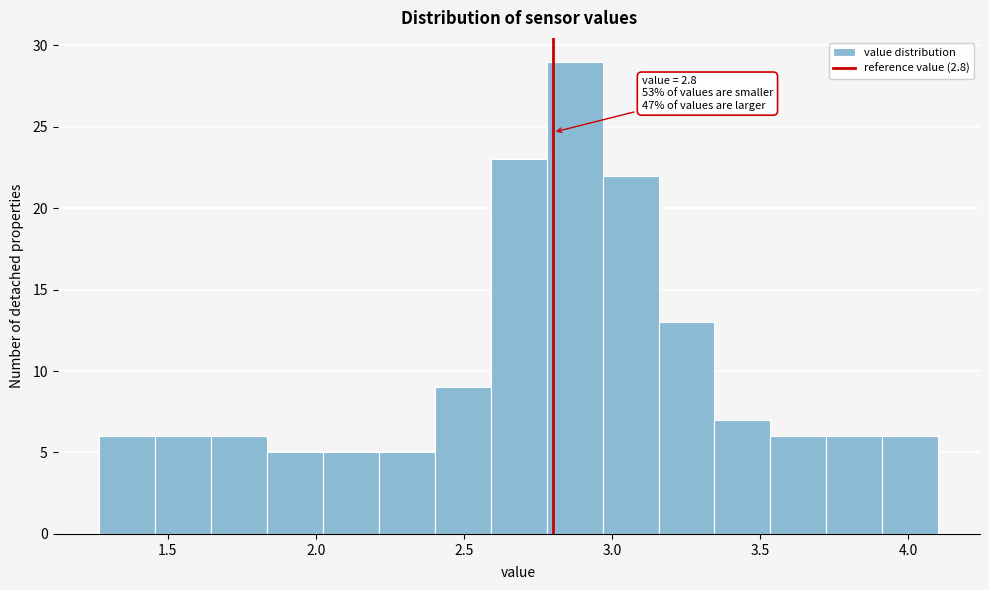

Around what value on the x-axis is the tallest bar? Give the approximate position of its centre, as read against the axis.

2.85